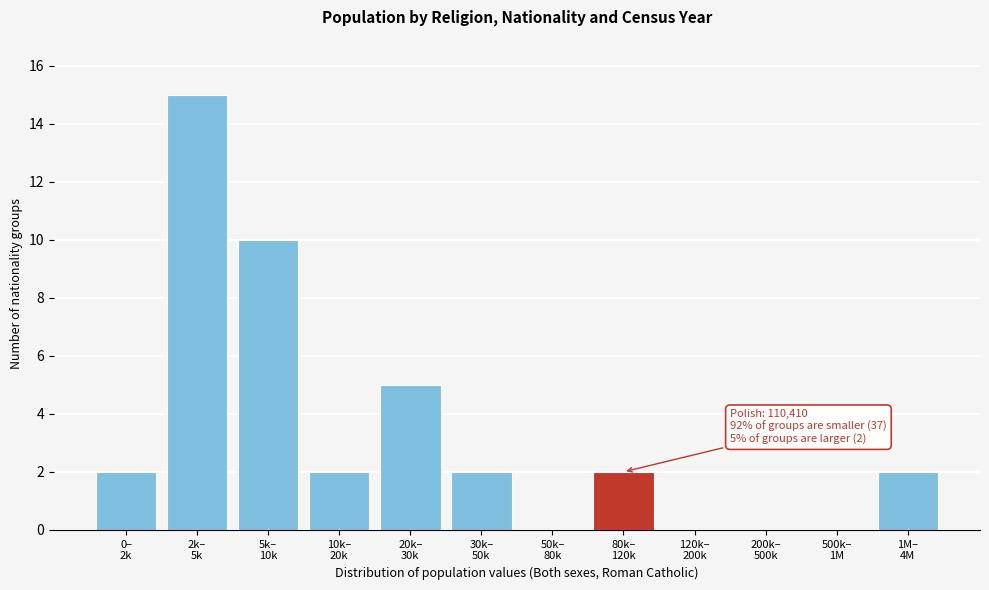

What is the greatest value displayed?

15